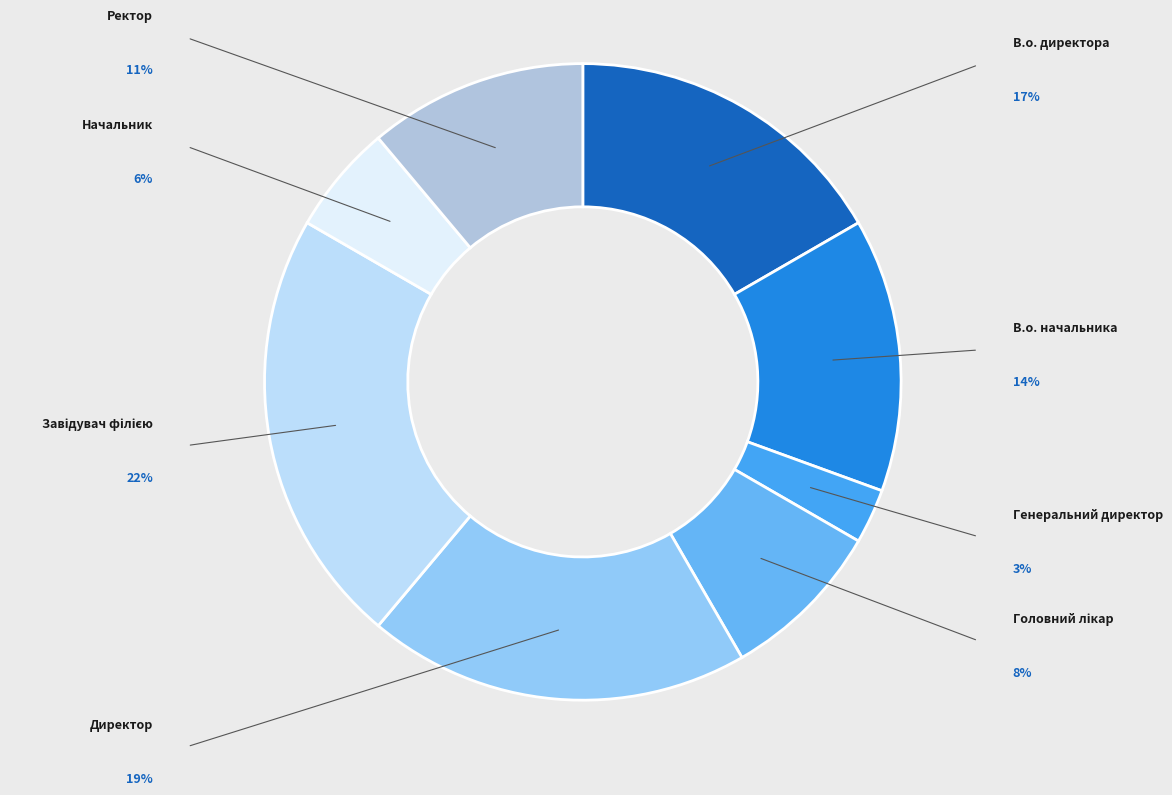

Rank the categories by value from highest to lowest.

Завідувач філією, Директор, В.о. директора, В.о. начальника, Ректор, Головний лікар, Начальник, Генеральний директор